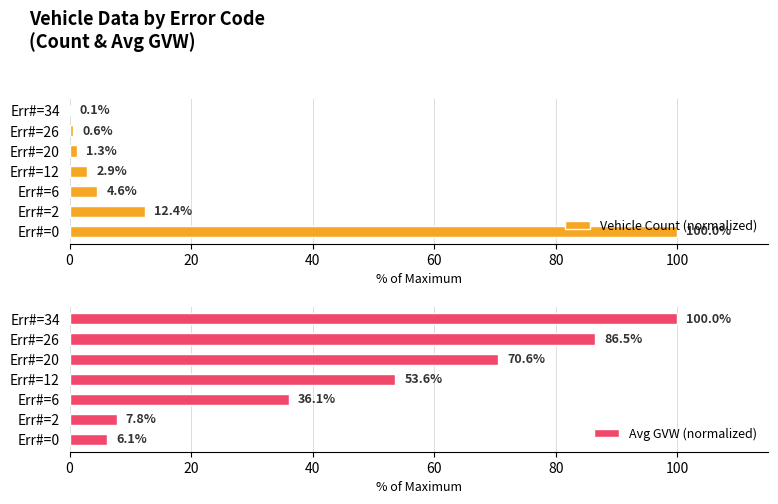

How many data points does each series have?

7